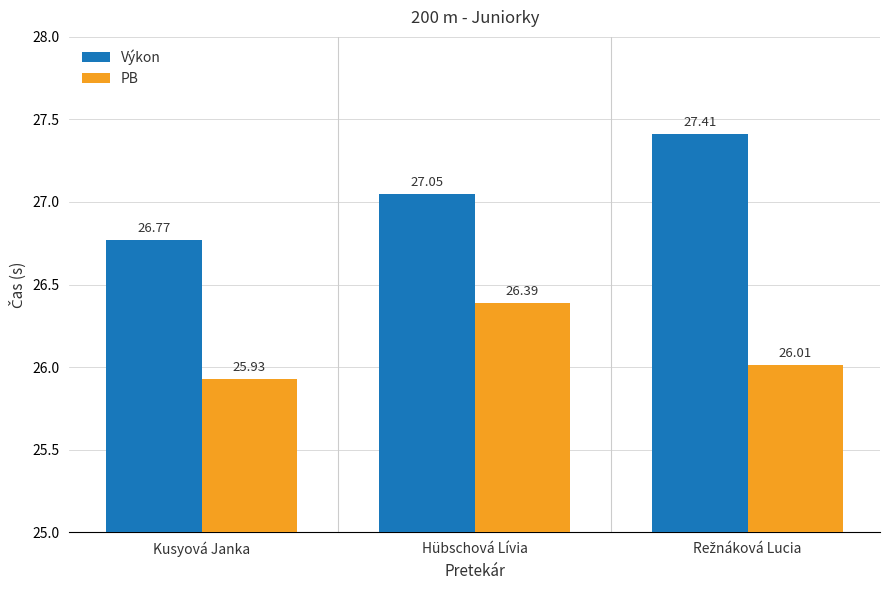

What is the difference between the maximum and minimum values in the PB series?

0.5